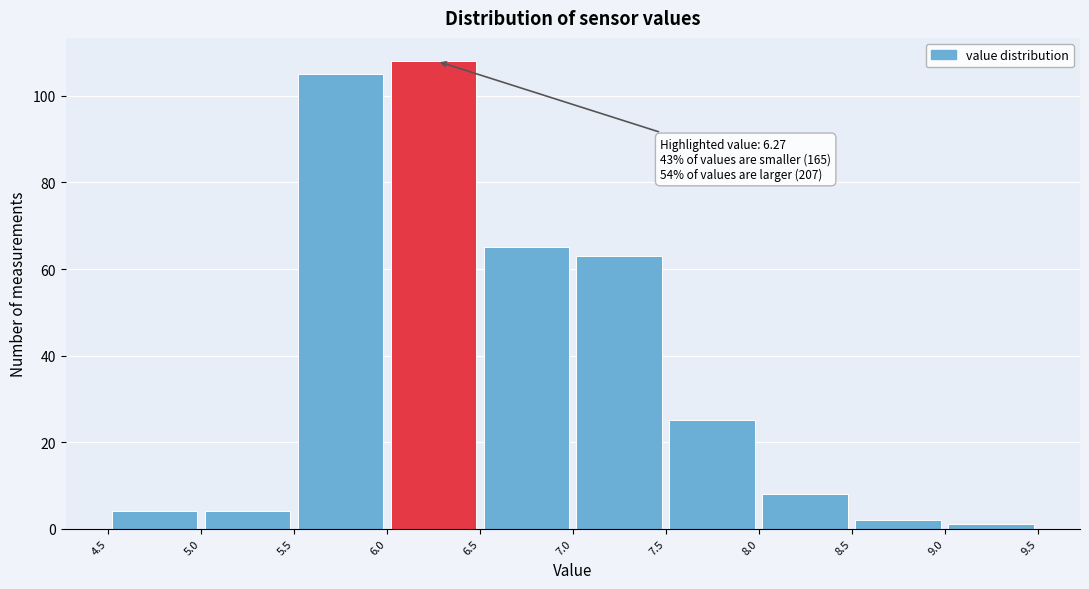

Over which range of the x-axis is the bar tallest?

6.0 to 6.5